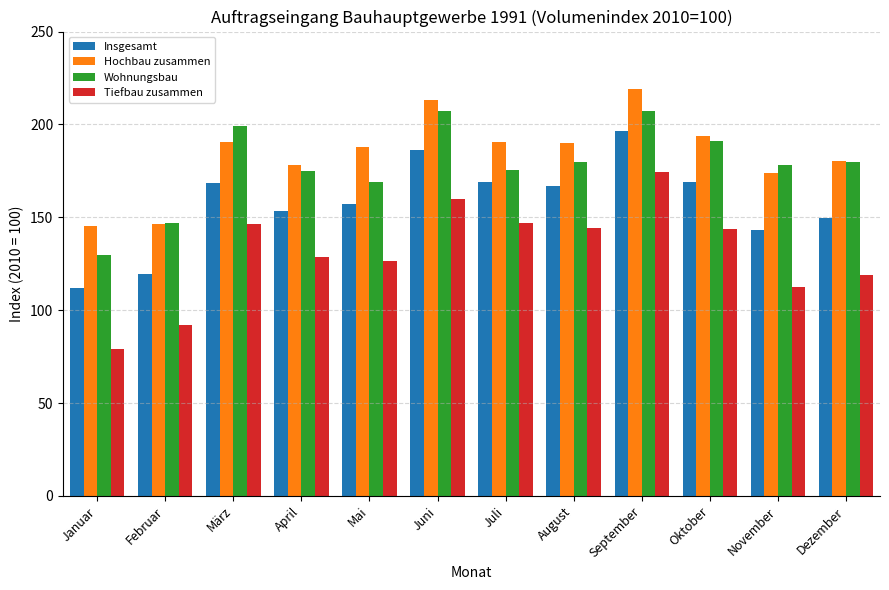

Which series has the largest range (max minus min)?

Tiefbau zusammen